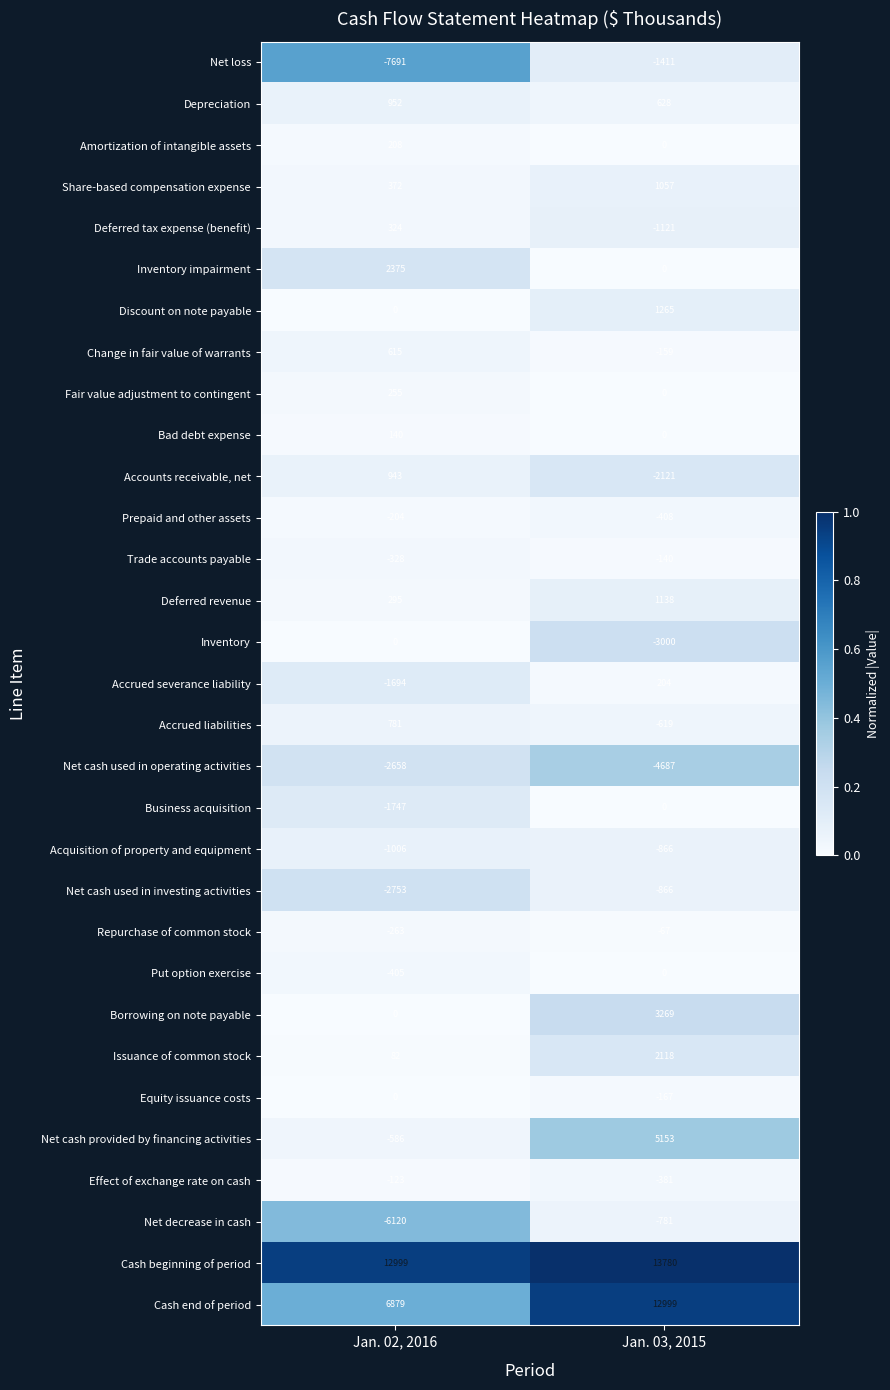

Read the Repurchase of common stock value at Jan. 03, 2015, to the nearest 5.

-65